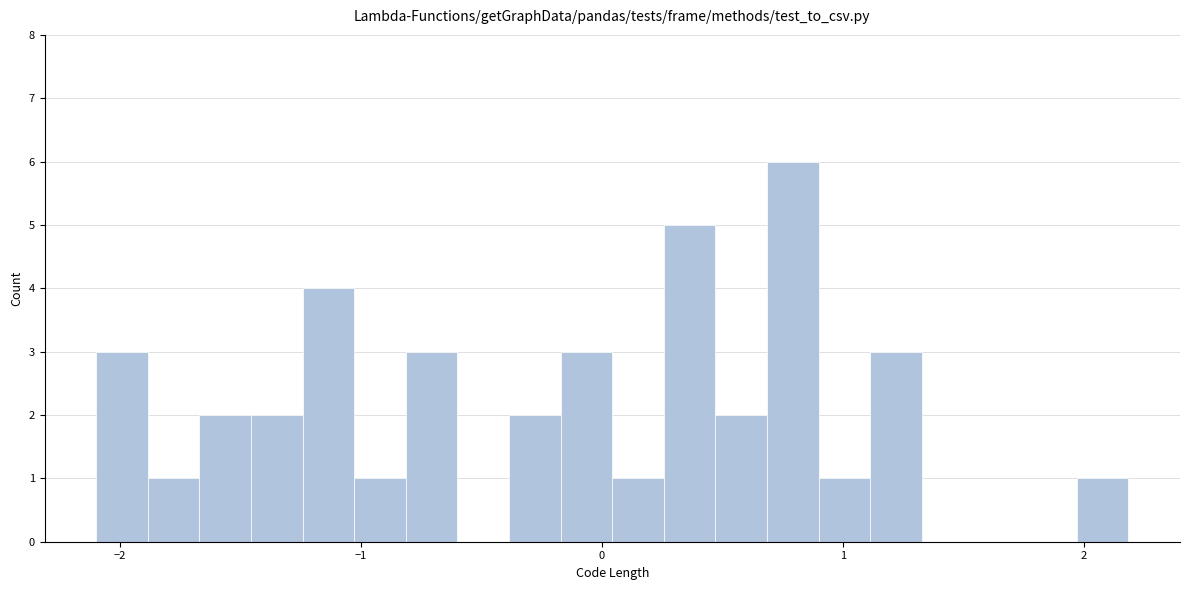

Around what value on the x-axis is the tallest bar? Give the approximate position of its centre, as read against the axis.

0.8